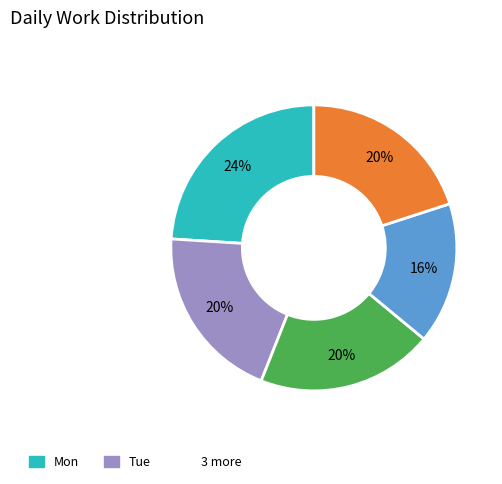

To the nearest percent, what is the average slice percentage?

20%